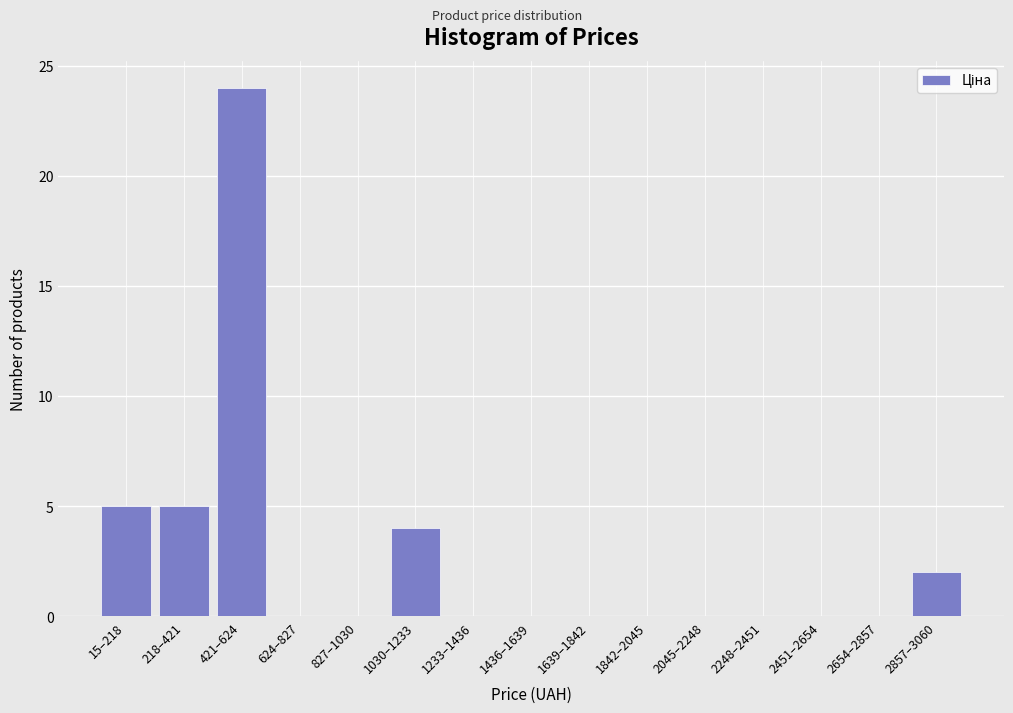

Reading left to right, transcribe all the data shown in this chart.

15–218=5	218–421=5	421–624=24	624–827=0	827–1030=0	1030–1233=4	1233–1436=0	1436–1639=0	1639–1842=0	1842–2045=0	2045–2248=0	2248–2451=0	2451–2654=0	2654–2857=0	2857–3060=2